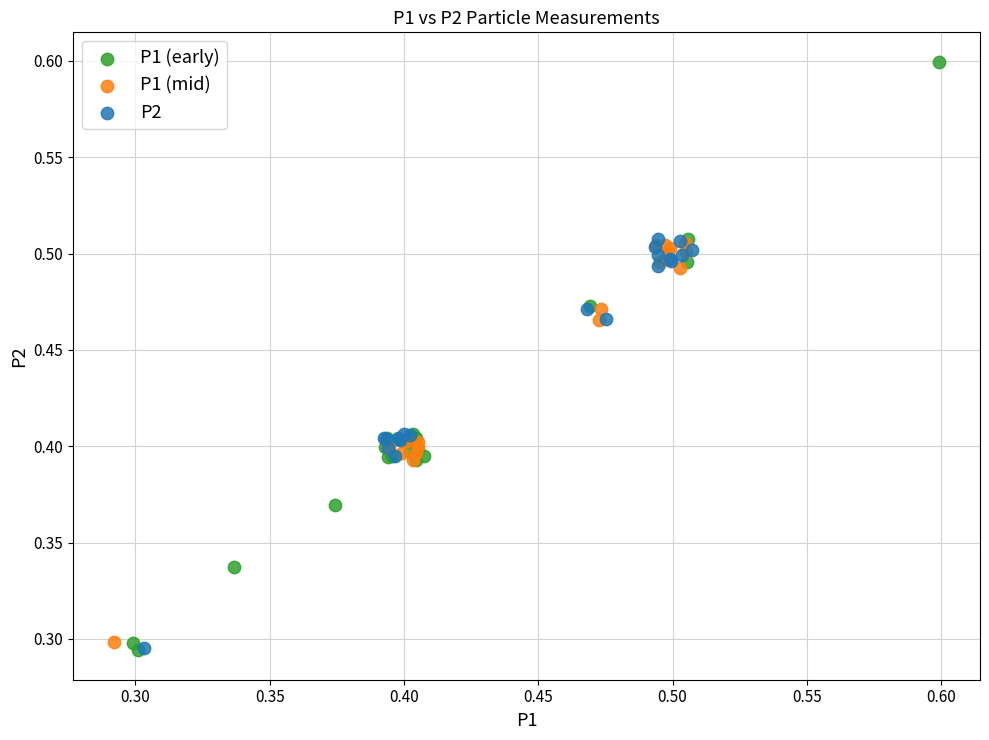

Which series reaches the maximum Y coordinate?

P1 (early)